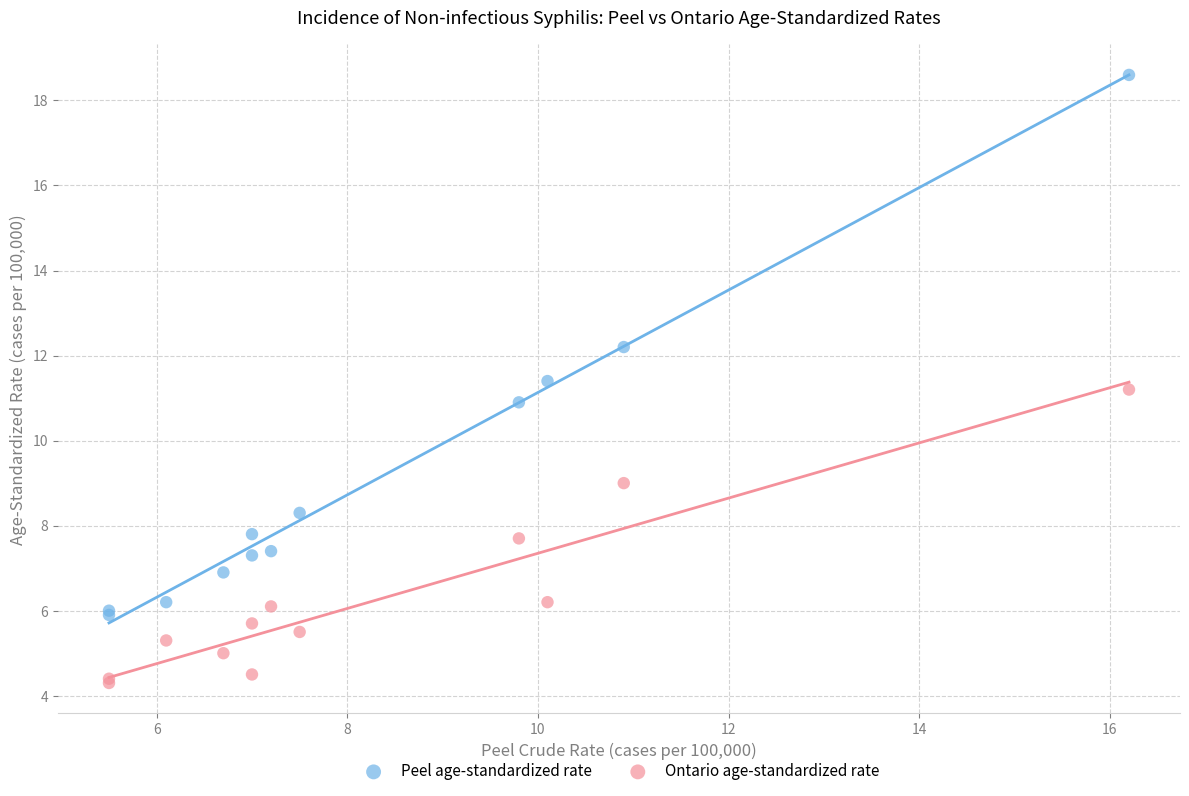

Which series contains the lowest Y value?

Ontario age-standardized rate